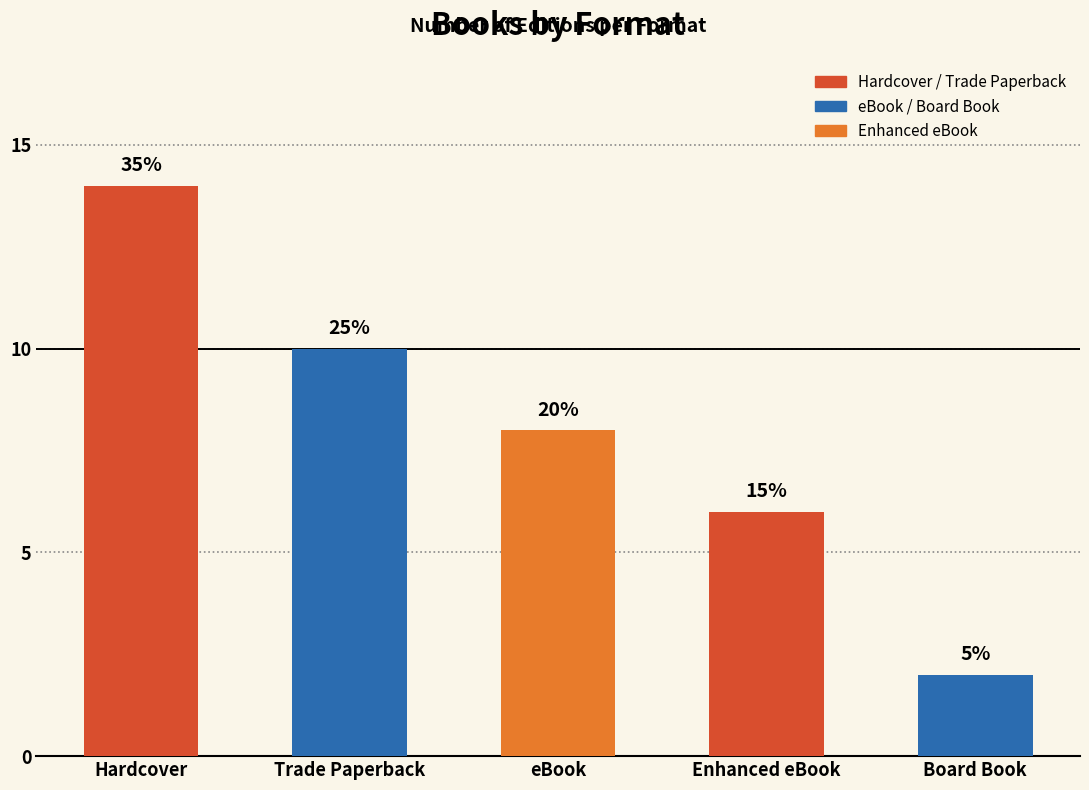

Approximately how many times larger is the value at Board Book compared to Trade Paperback?

0.2